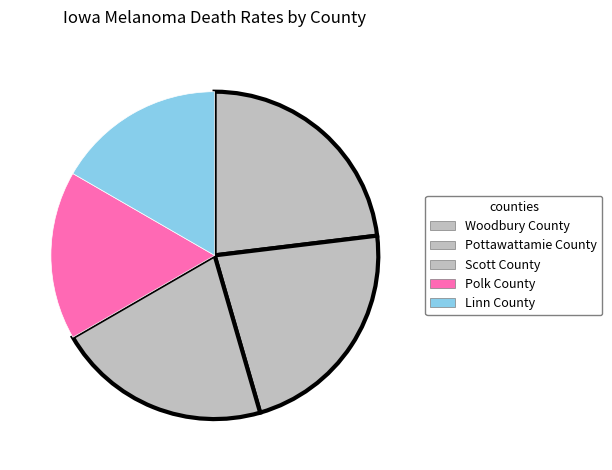

Rank the categories by value from lowest to highest.

Polk County, Linn County, Scott County, Pottawattamie County, Woodbury County